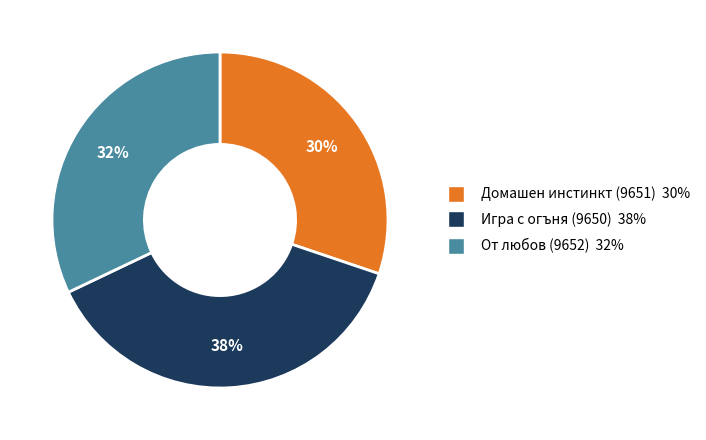

The Игра с огъня (9650) slice represents 38% of the pie. True or false?

True